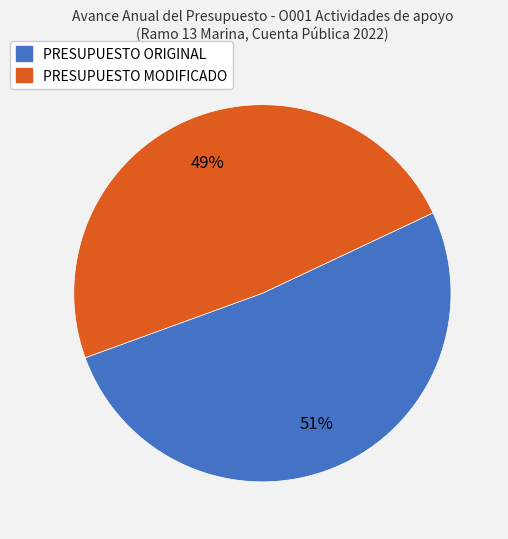

How many slices are in this pie chart?

2